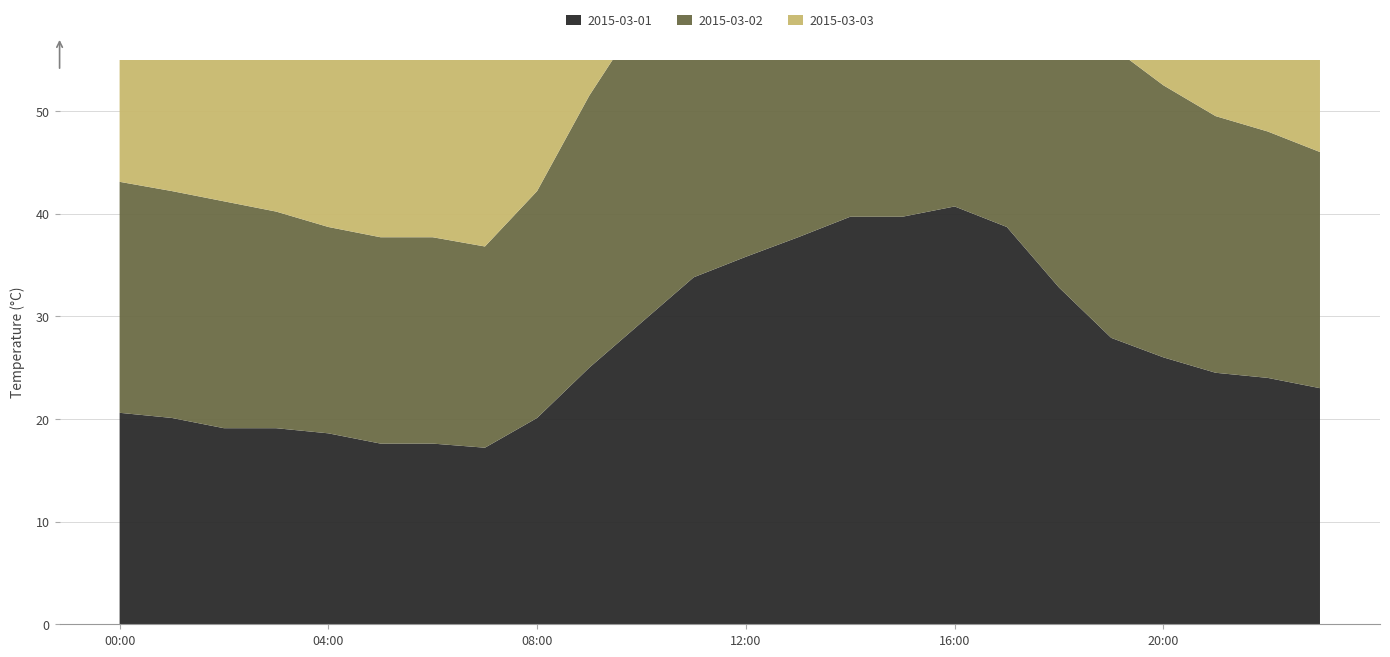

Reading right to left, transcribe all the data shown in this chart.

2015-03-01: 23:00=23.0	22:00=24.0	21:00=24.5	20:00=26.0	19:00=27.9	18:00=32.8	17:00=38.7	16:00=40.7	15:00=39.7	14:00=39.7	13:00=37.7	12:00=35.8	11:00=33.8	10:00=29.4	09:00=25.0	08:00=20.1	07:00=17.2	06:00=17.6	05:00=17.6	04:00=18.6	03:00=19.1	02:00=19.1	01:00=20.1	00:00=20.6
2015-03-02: 23:00=23.0	22:00=24.0	21:00=25.0	20:00=26.5	19:00=28.4	18:00=32.3	17:00=37.2	16:00=39.2	15:00=39.7	14:00=39.2	13:00=38.2	12:00=36.3	11:00=33.8	10:00=29.9	09:00=26.5	08:00=22.1	07:00=19.6	06:00=20.1	05:00=20.1	04:00=20.1	03:00=21.1	02:00=22.1	01:00=22.1	00:00=22.5
2015-03-03: 23:00=22.5	22:00=23.5	21:00=24.5	20:00=26.0	19:00=28.0	18:00=32.0	17:00=37.0	16:00=39.0	15:00=39.5	14:00=39.0	13:00=37.5	12:00=35.5	11:00=33.0	10:00=29.0	09:00=25.5	08:00=21.0	07:00=18.8	06:00=19.0	05:00=19.5	04:00=20.0	03:00=20.5	02:00=21.0	01:00=21.5	00:00=22.0